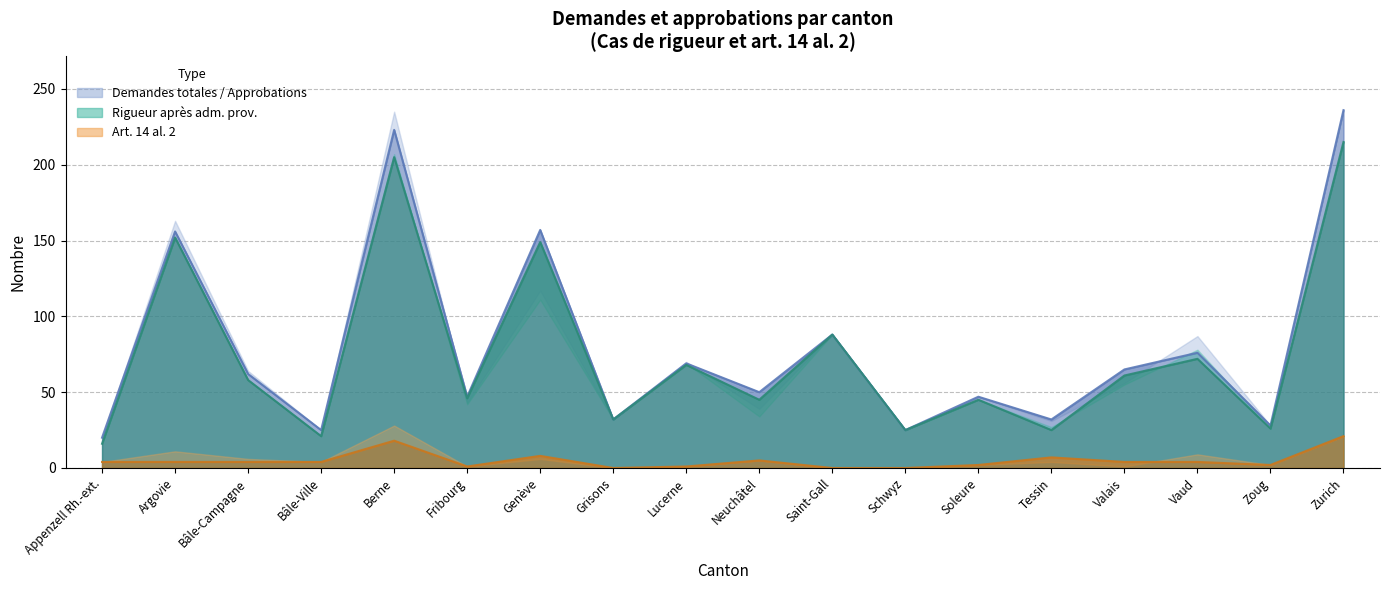

At Bâle-Ville, list the series in order from smallest to largest.

Approbations (art. 14 al. 2), Demandes (rig. après adm. prov.), Approbations (rig. après adm. prov.)